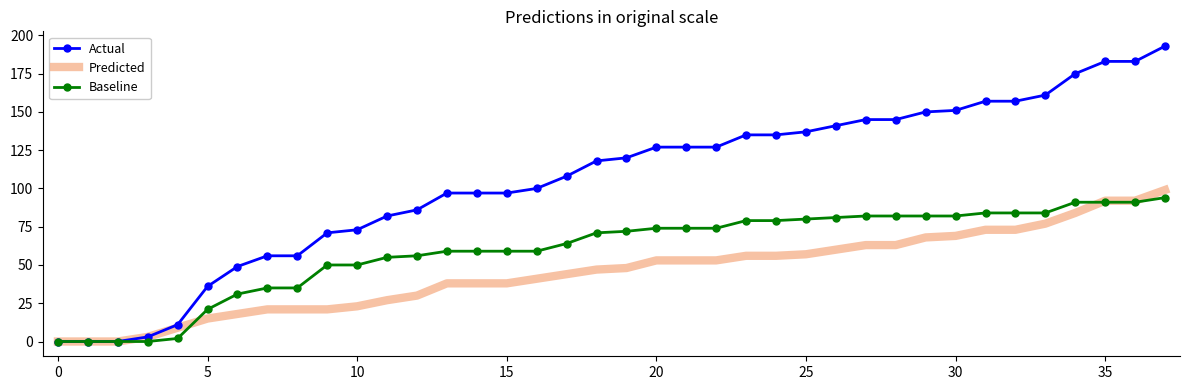

What is the maximum value for Actual?

193